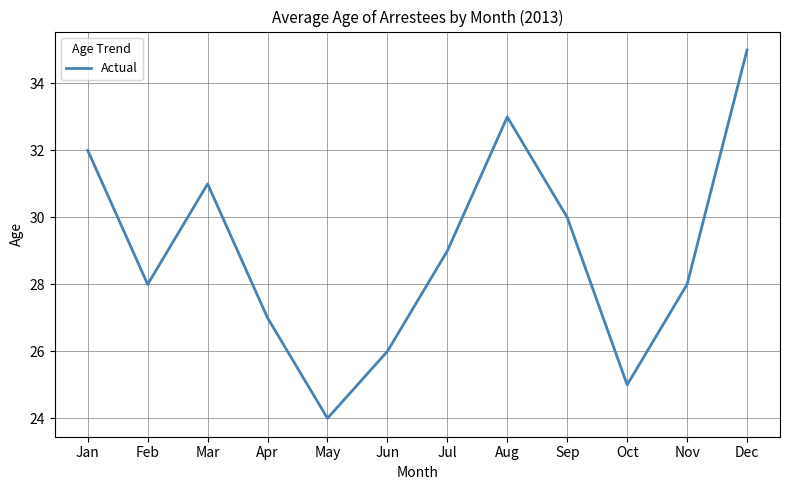

Which label corresponds to the smallest value in the chart?

May